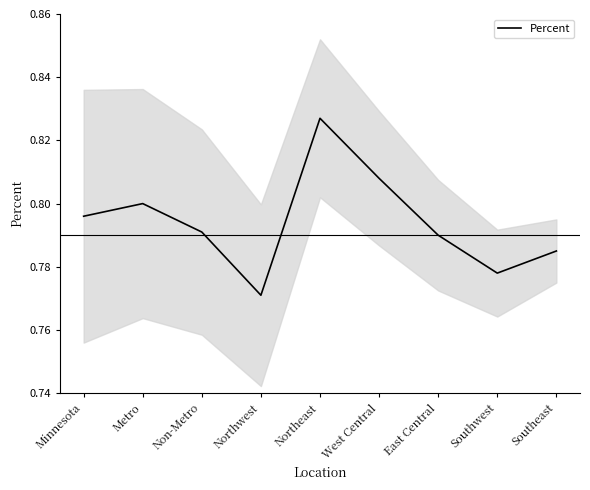

What is the value of the 4th point from the left?

0.8